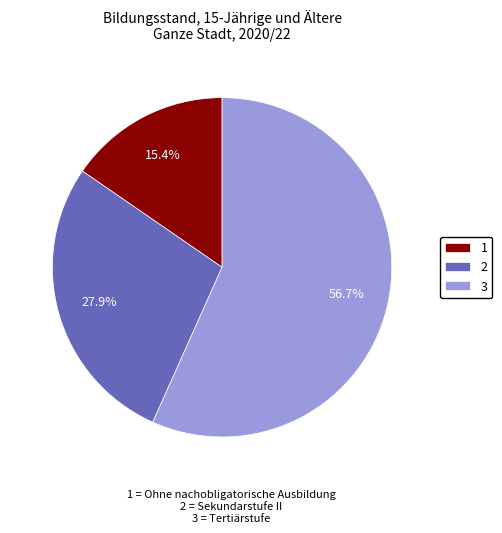

What percentage do 3 and 1 together represent?

72.1%